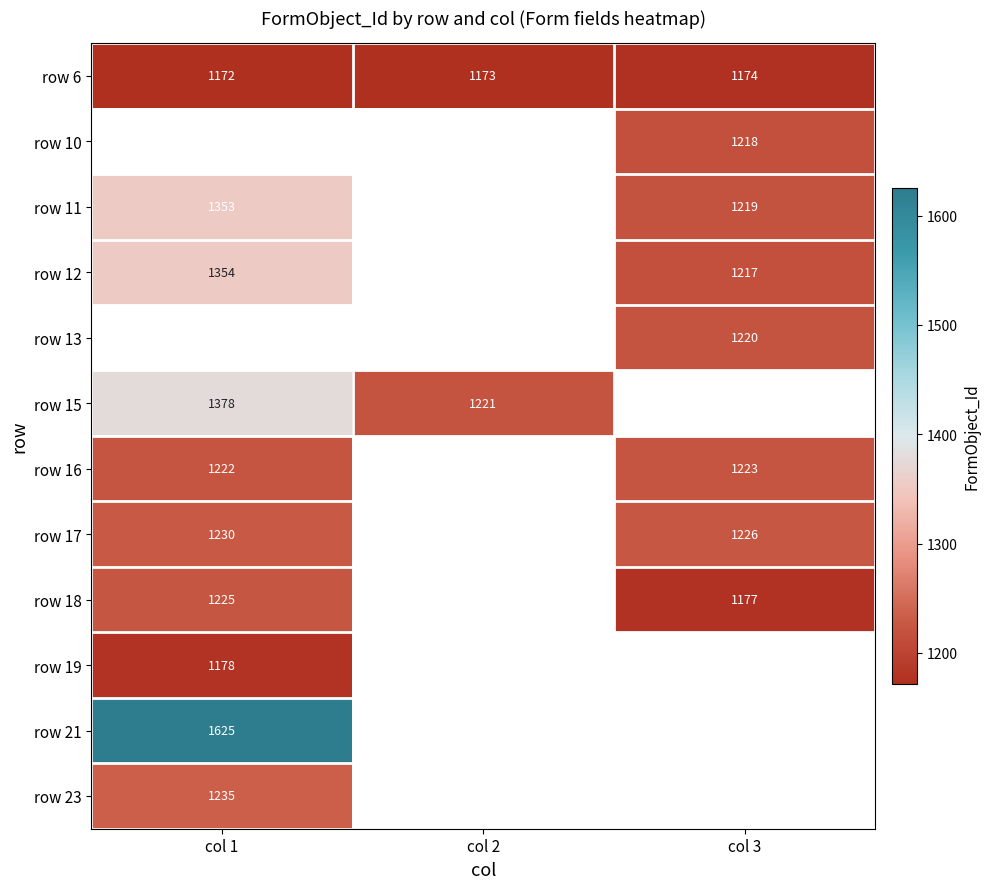

What is the maximum value shown in the chart?

1625.0